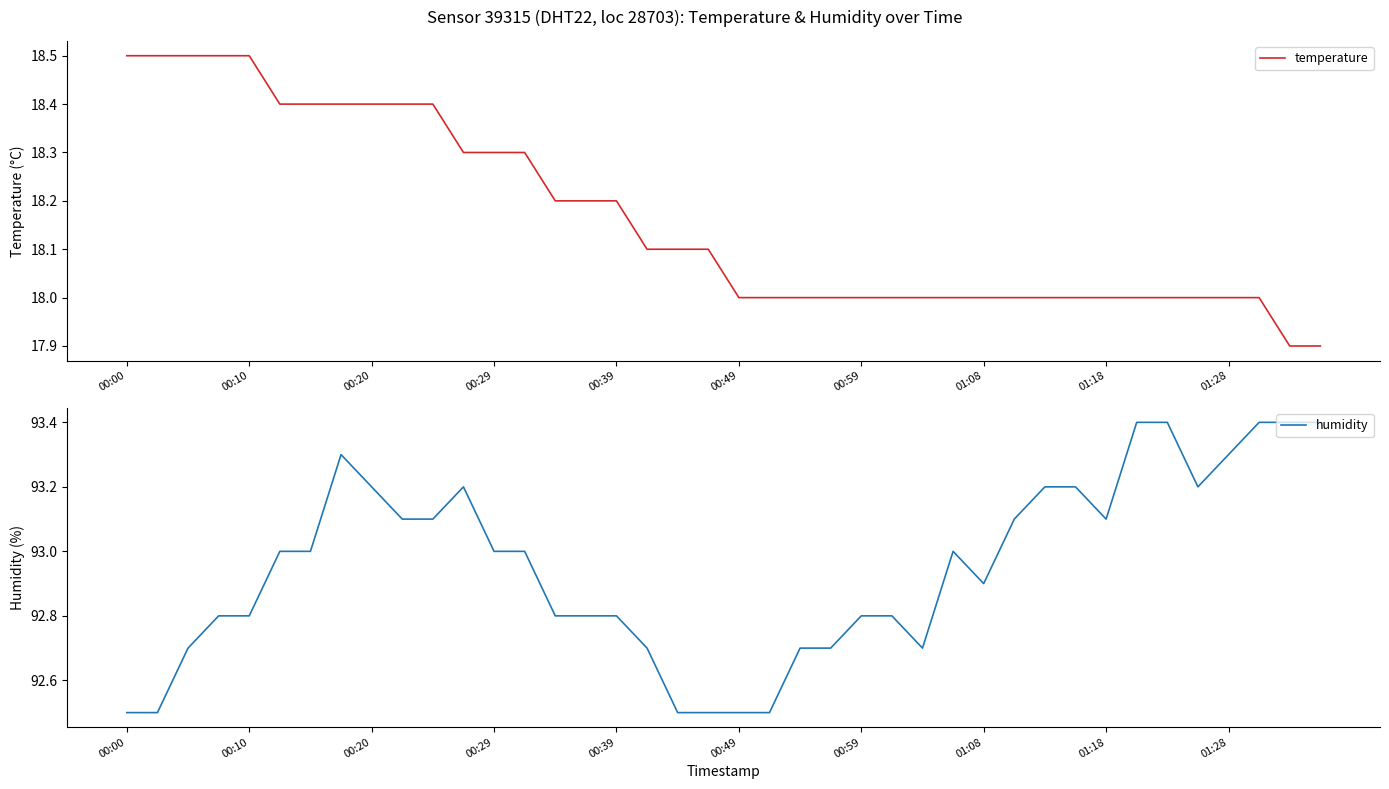

Is it true that temperature equals 25.3 at 39?

False